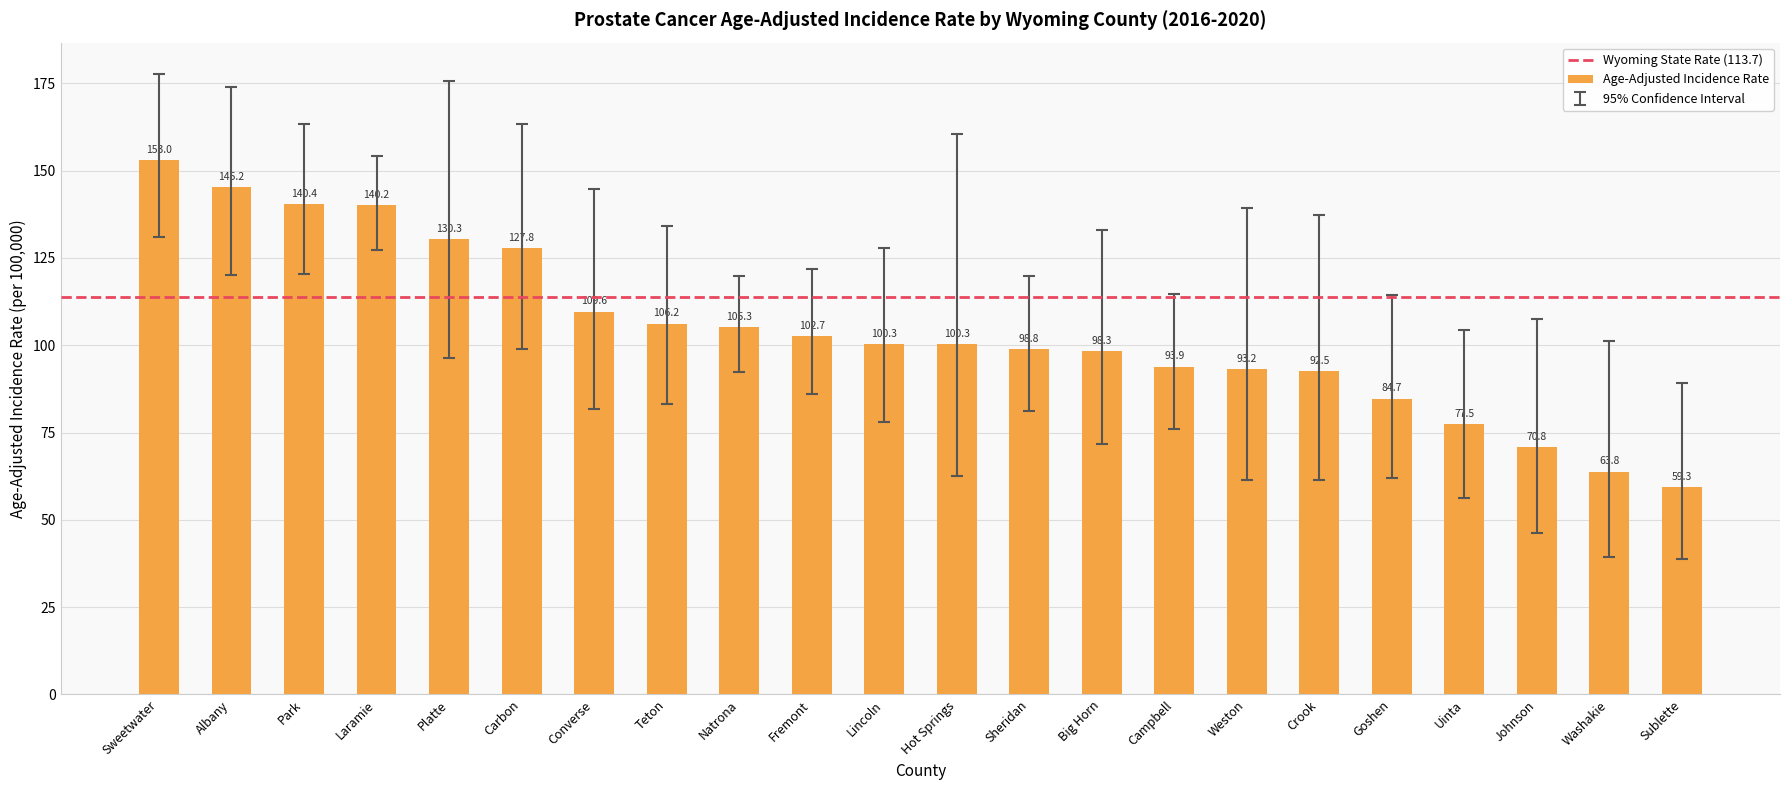

Reading left to right, list all the values displayed in this chart.

153.0	145.2	140.4	140.2	130.3	127.8	109.6	106.2	105.3	102.7	100.3	100.3	98.8	98.3	93.9	93.2	92.5	84.7	77.5	70.8	63.8	59.3